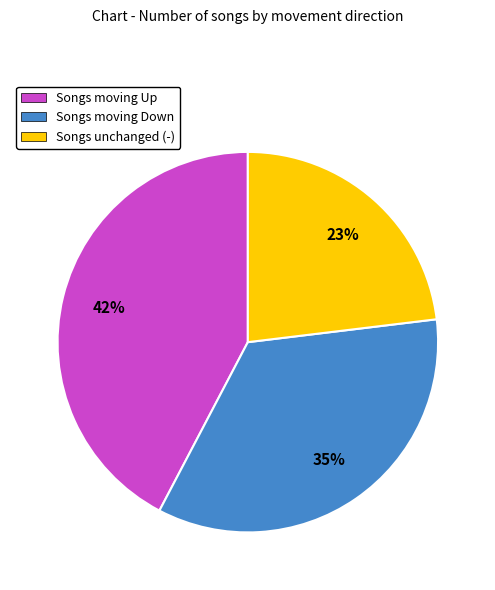

To the nearest percent, what is the average slice percentage?

33%